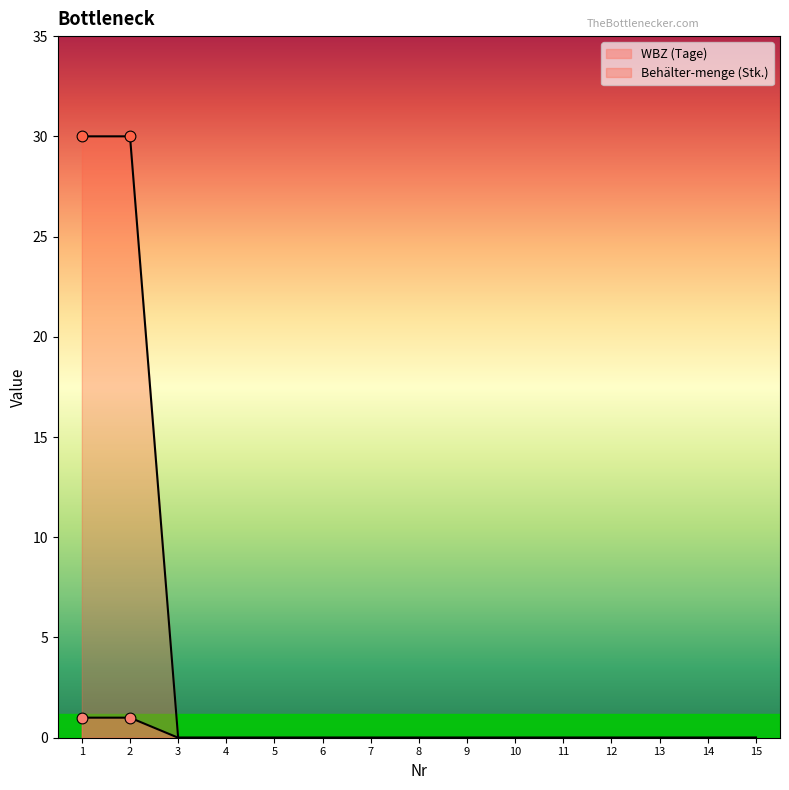

Which series has the largest total across all categories?

Behälter-menge (Stk.)